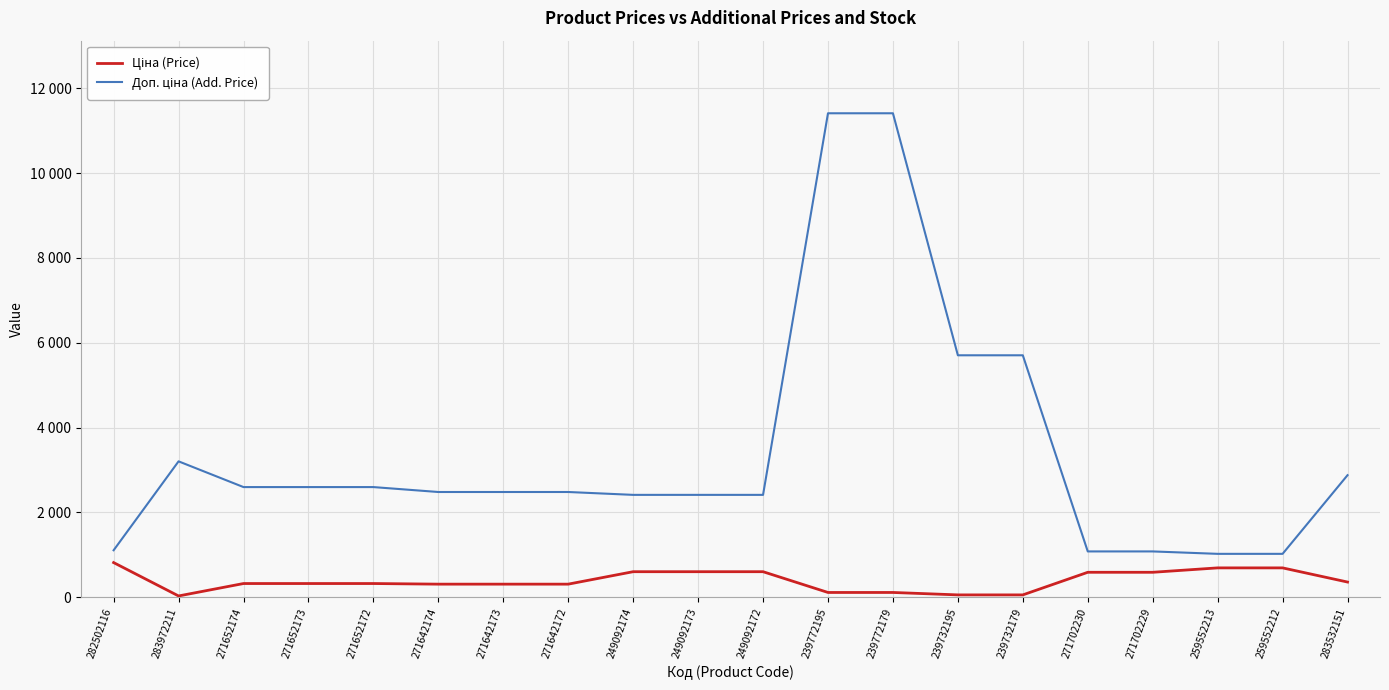

What are all the series names shown in the legend?

Ціна (Price), Доп. ціна (Add. Price)